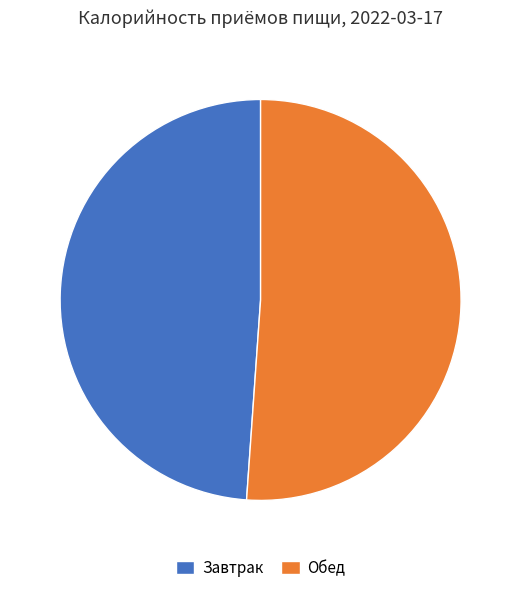

Does Обед account for over 50% of the chart?

Yes